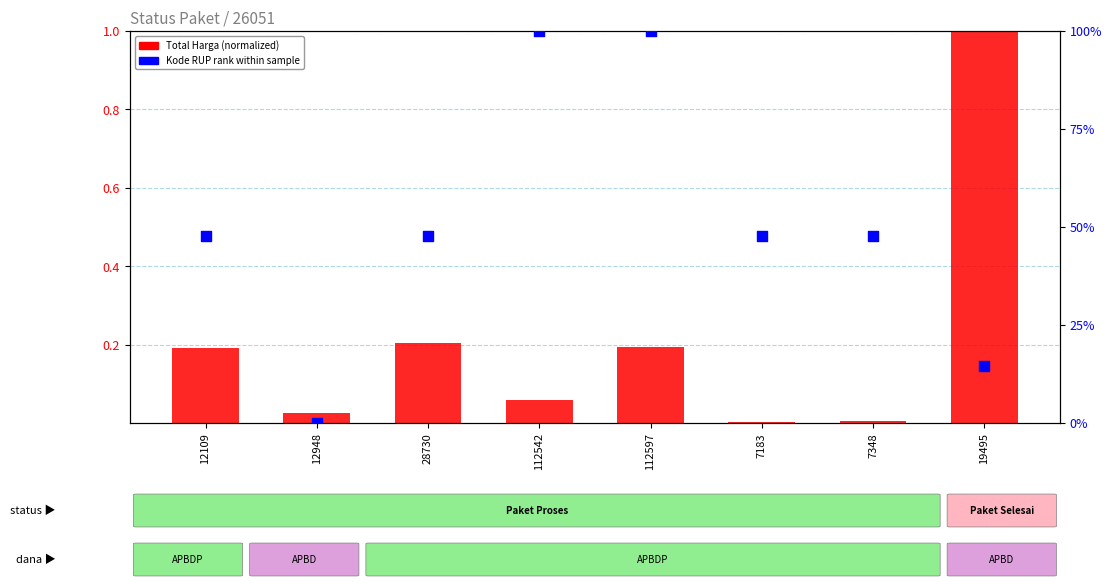

Which series reaches the minimum Y coordinate?

Kode RUP rank within sample